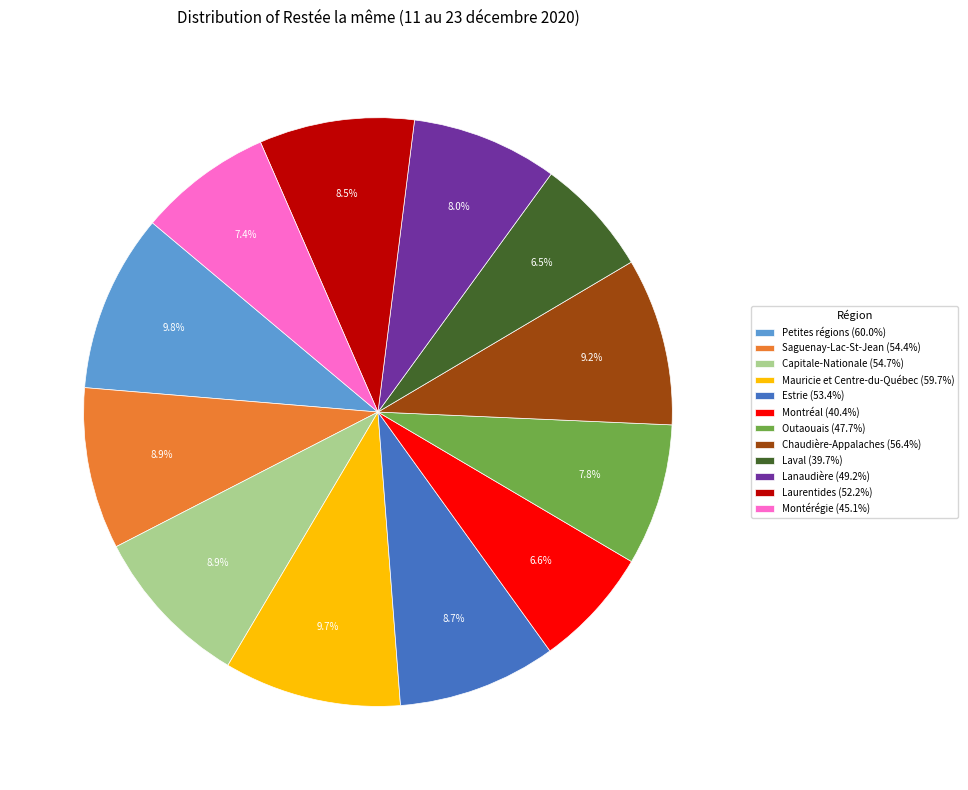

Is there any slice that represents more than half of the pie?

No